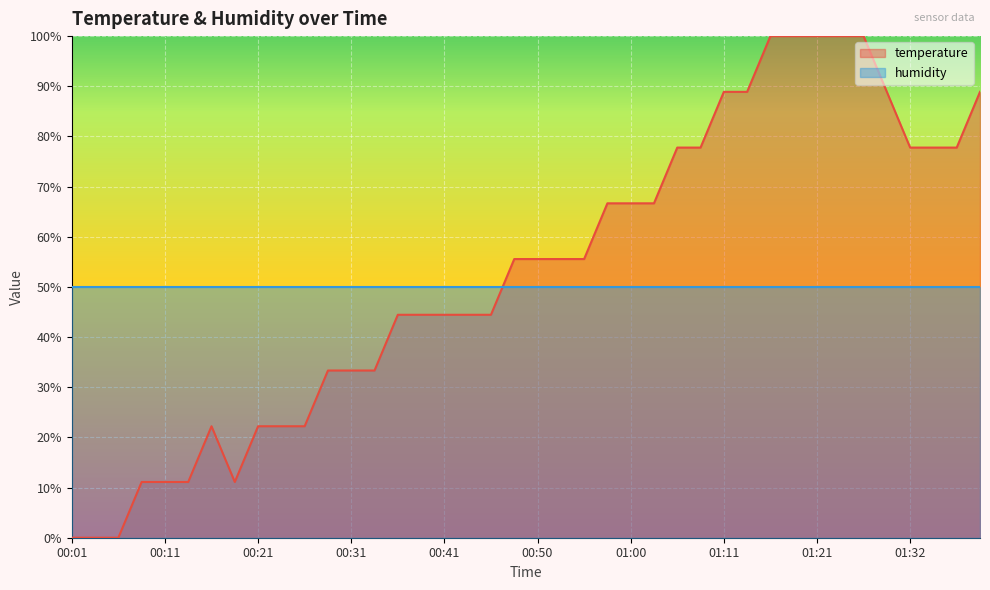

What is the maximum value shown in the chart?

100.0